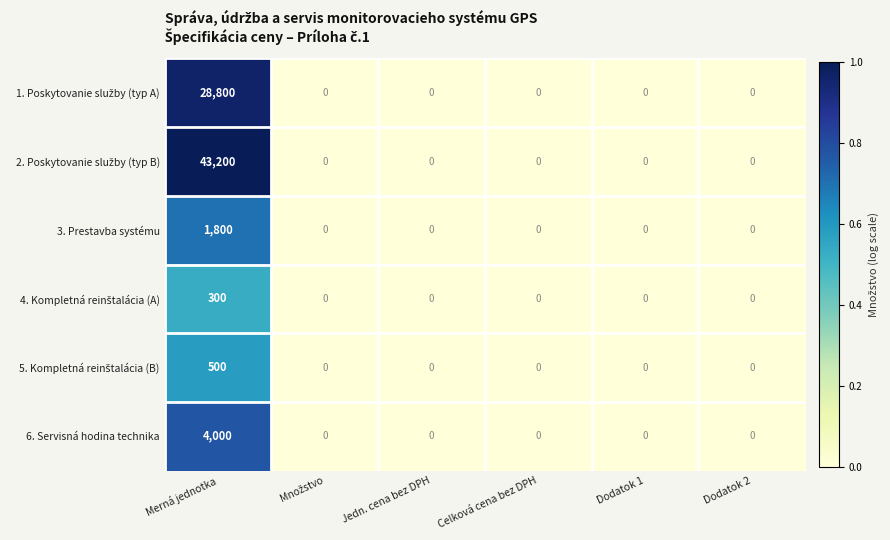

The value of 3. Prestavba systému at Dodatok 1 is -1025. True or false?

False